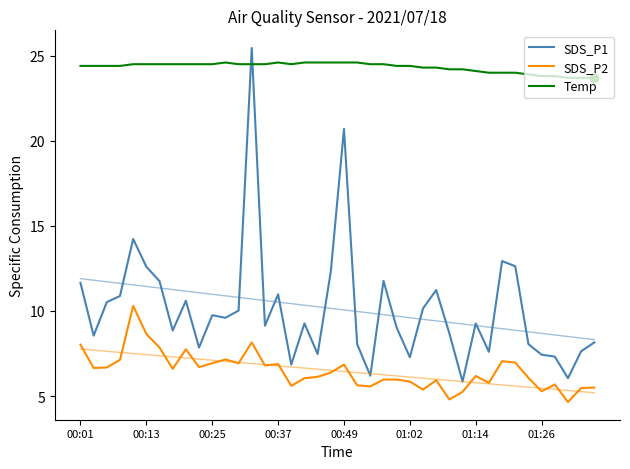

After their last crossing, which series has the higher values: SDS_P1 or Temp?

Temp